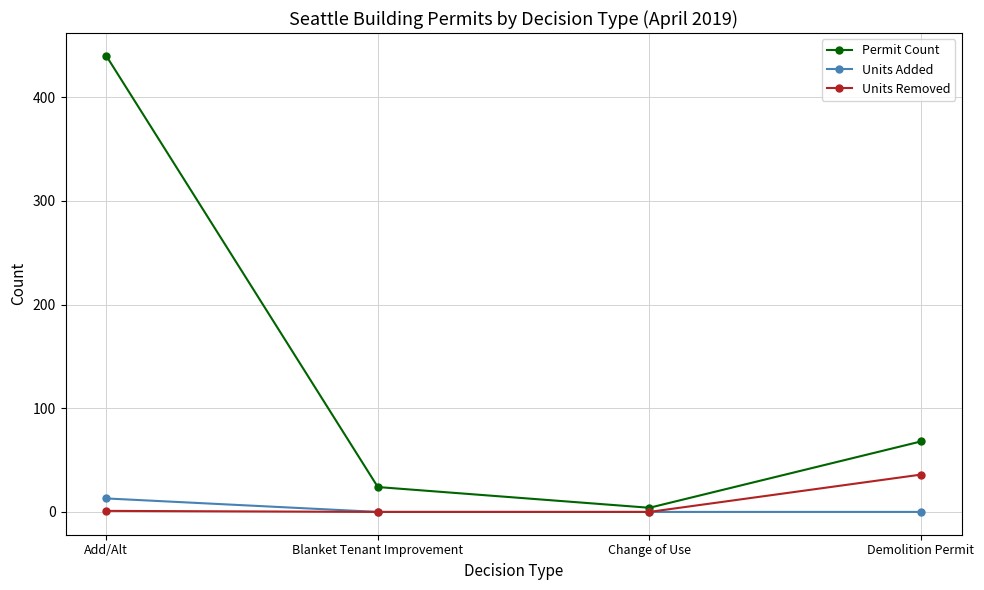

Count the number of categories in the chart.

4